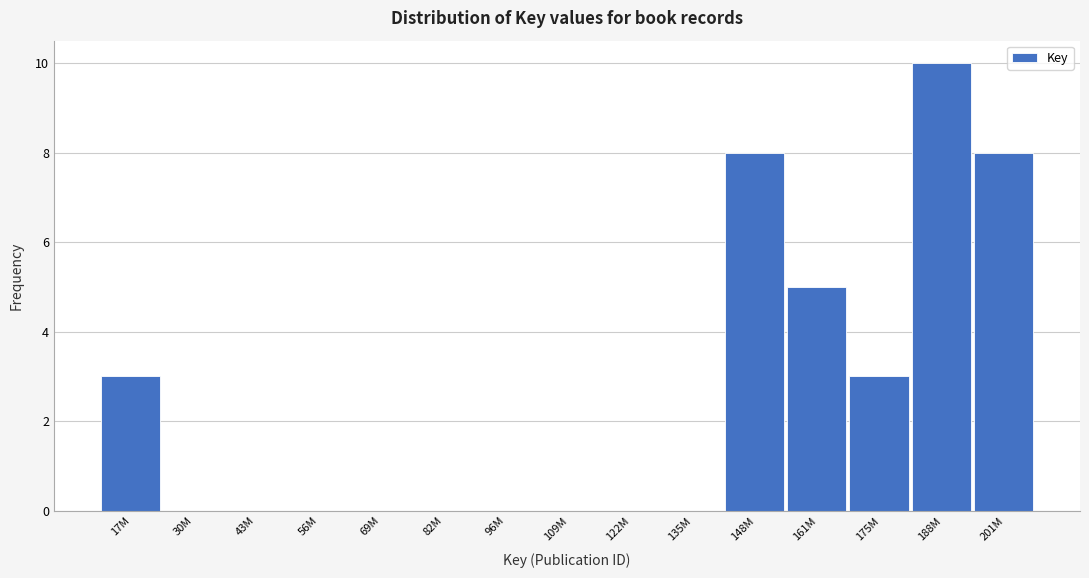

Reading left to right, transcribe all the data shown in this chart.

17M=3	30M=0	43M=0	56M=0	69M=0	82M=0	96M=0	109M=0	122M=0	135M=0	148M=8	161M=5	175M=3	188M=10	201M=8